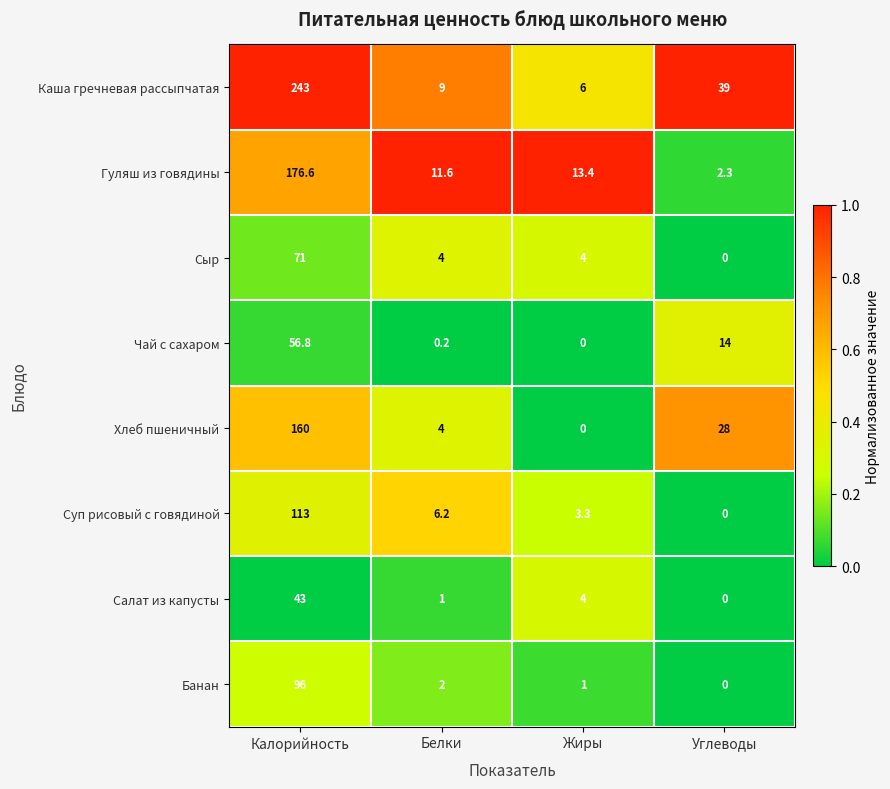

What is the maximum value shown in the chart?

243.0